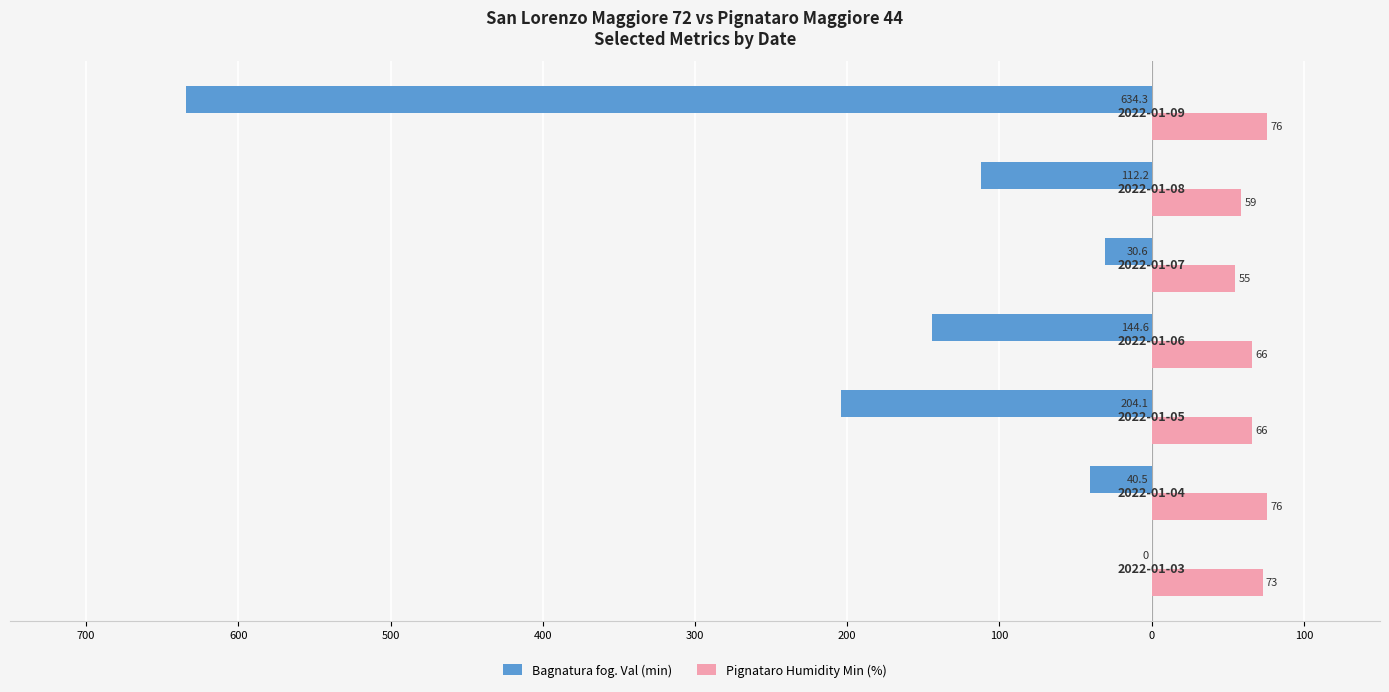

What is the value of the Pignataro Humidity Min (%) bar at the 4th from the left?

66.0